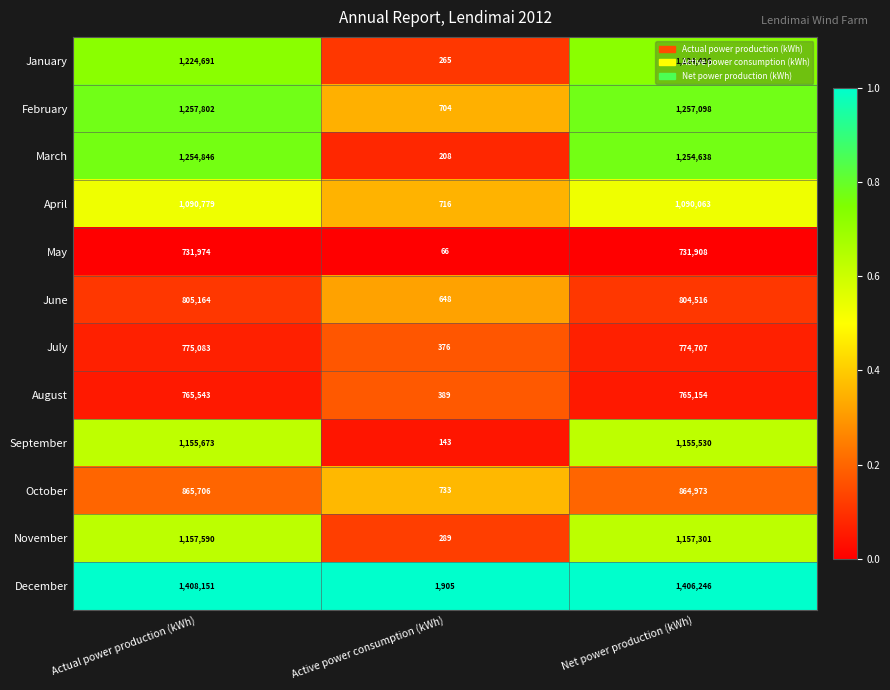

Rank the series by their maximum value, from lowest to highest.

May, August, July, June, October, April, September, November, January, March, February, December